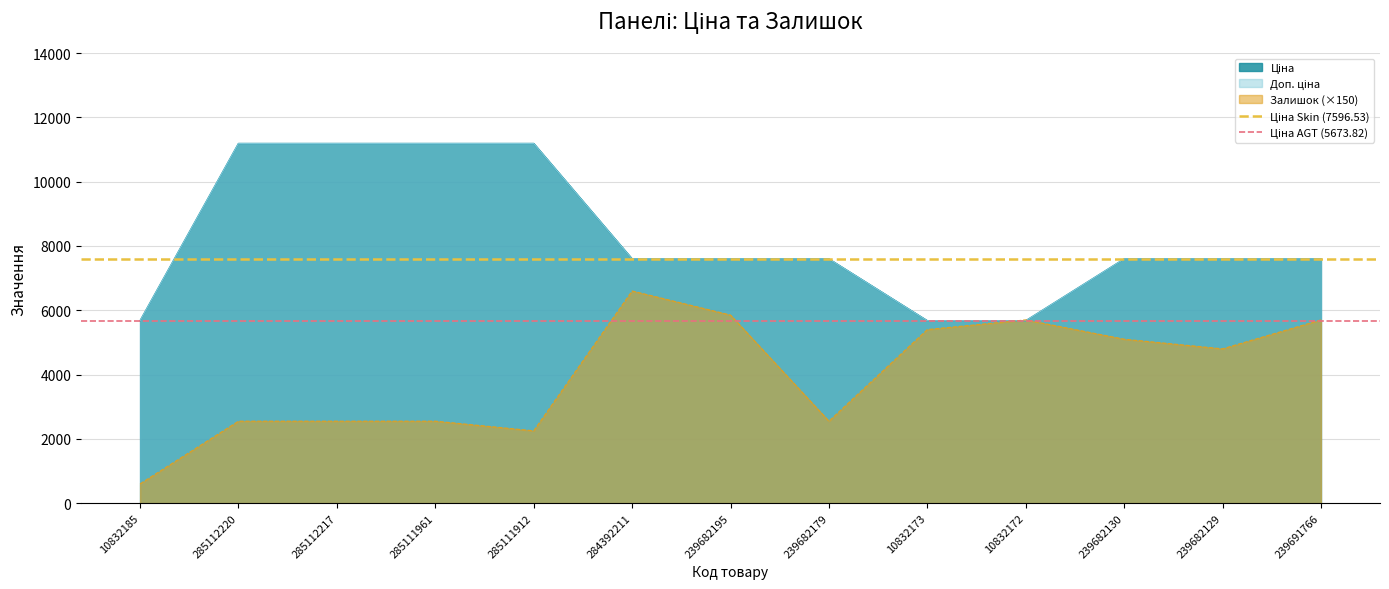

Where is Ціна AGT (5673.82) nearest to the value 5673?

10832185